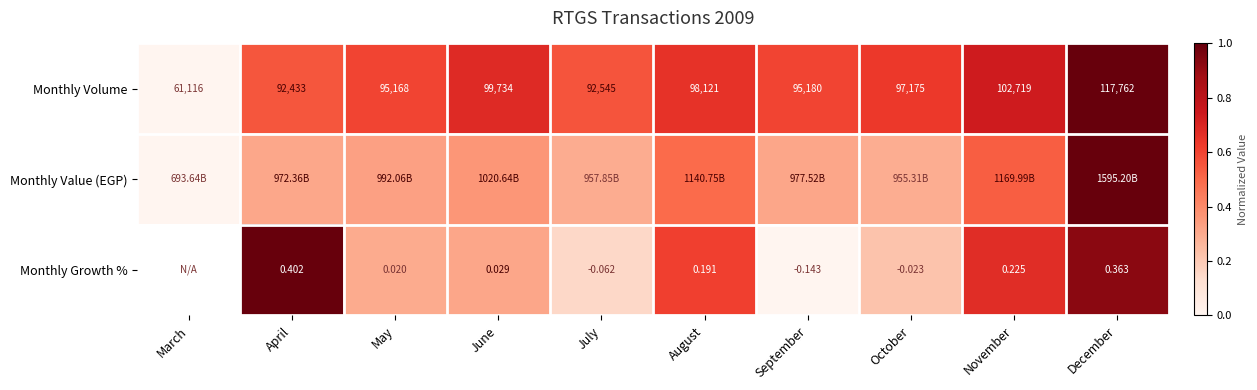

Rank the categories by Monthly Volume value from lowest to highest.

March, April, July, May, September, October, August, June, November, December